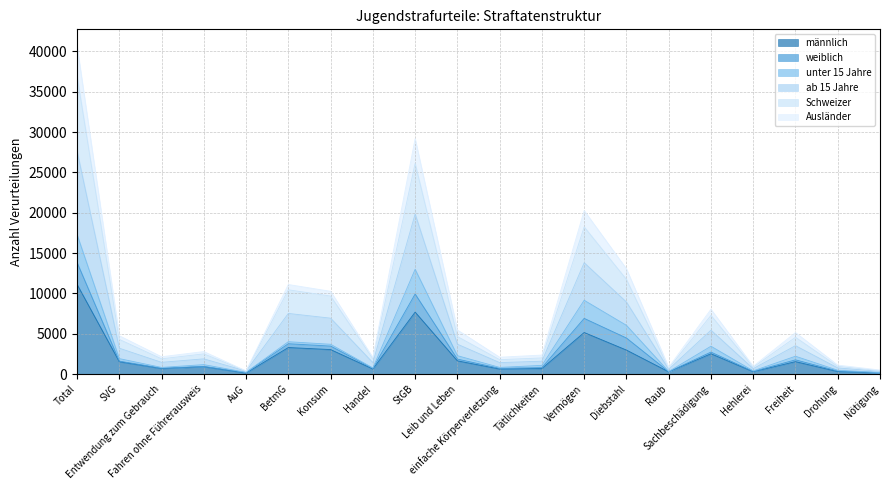

In Schweizer, how many points are higher than both neighbors (excluding endpoints)?

6